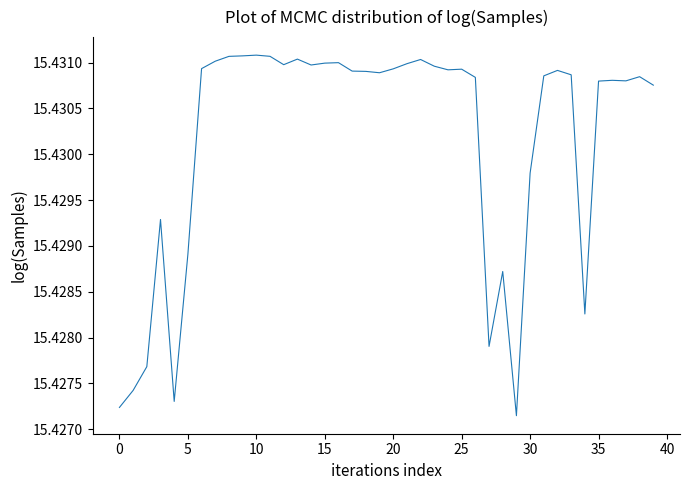

The value at 30 is 5.4. True or false?

False